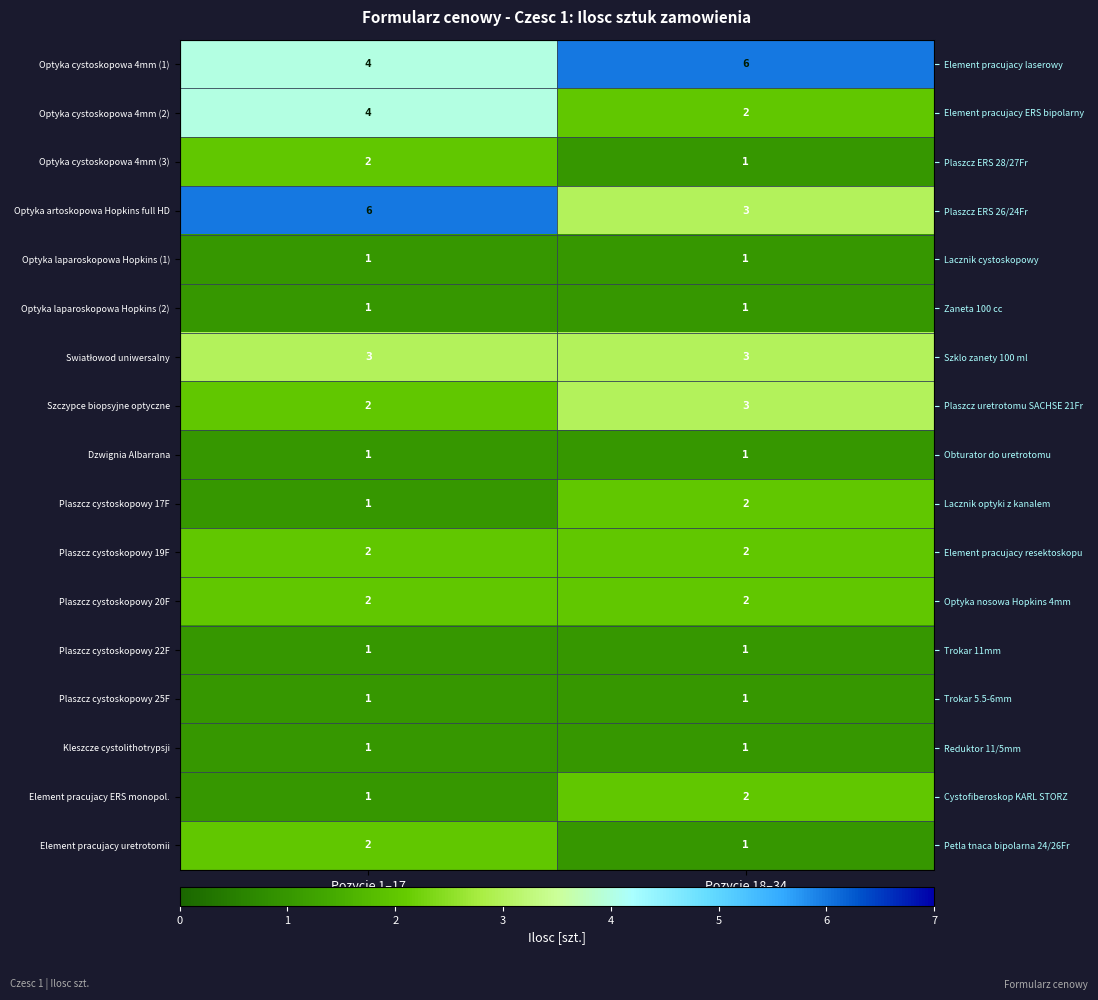

Where is Optyka artoskopowa Hopkins full HD nearest to the value 4?

Pozycje 18–34